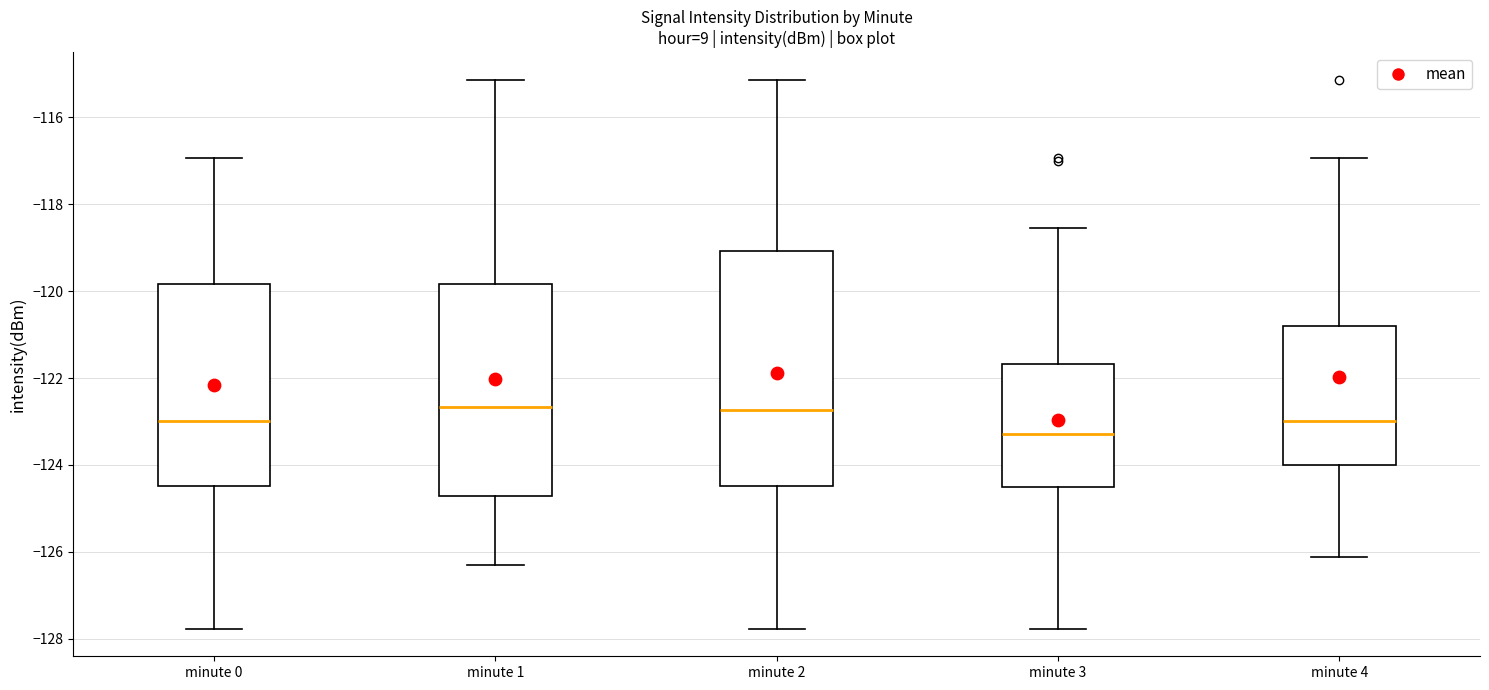

Reading left to right, read every box against the y-axis: the position of its median line, the range the box covers, and the ends of its whiskers. The values are not printed on the chart, so give them approximately, as read against the axis.

minute 0: median -123.0, box -124.4 to -119.8, whiskers -127.8 to -117.0
minute 1: median -122.6, box -124.8 to -119.8, whiskers -126.4 to -115.2
minute 2: median -122.8, box -124.4 to -119.0, whiskers -127.8 to -115.2
minute 3: median -123.2, box -124.6 to -121.6, whiskers -127.8 to -118.6
minute 4: median -123.0, box -124.0 to -120.8, whiskers -126.2 to -117.0